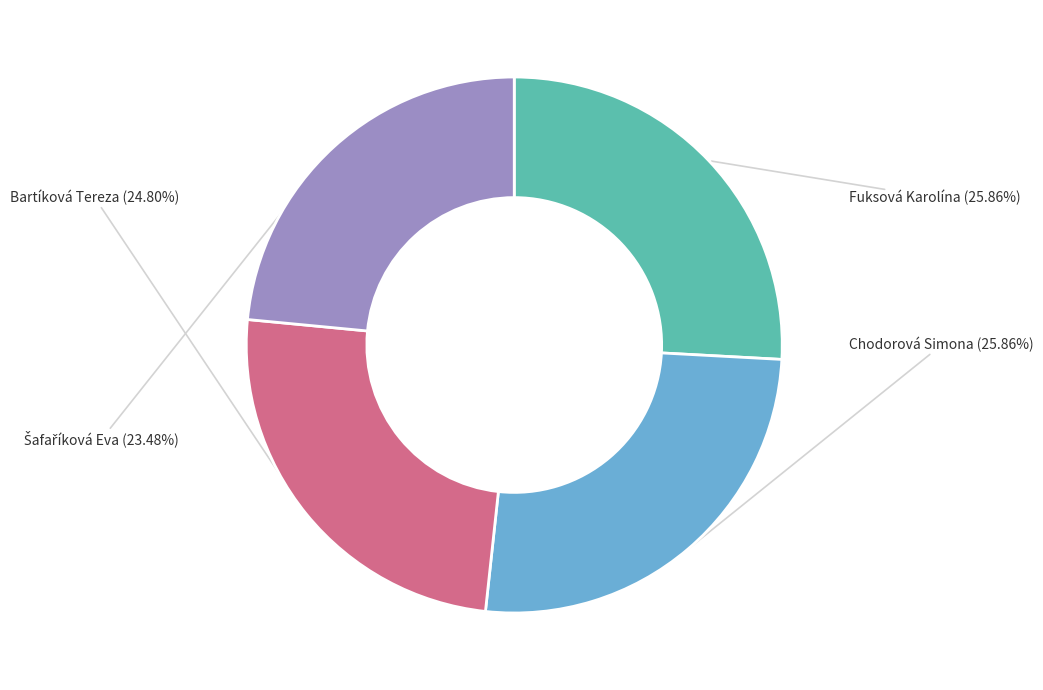

Does any single category account for the majority?

No